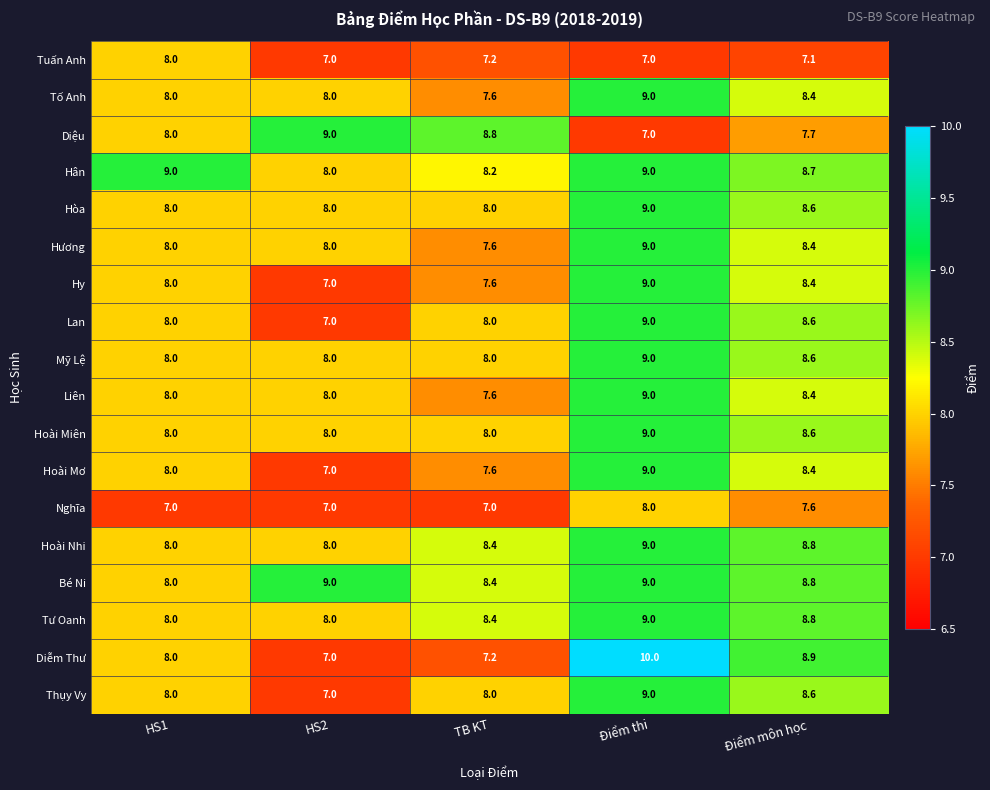

Which series has the widest spread of values?

Diễm Thư